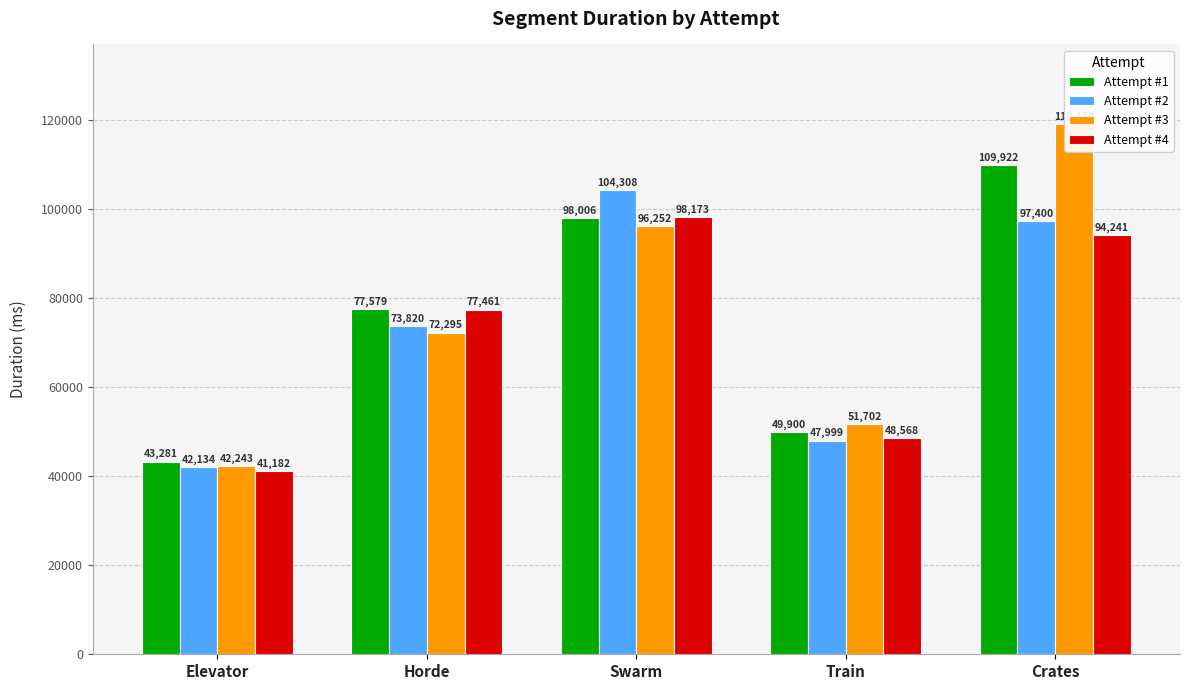

Reading left to right, what are all the values shown in this chart?

Attempt #1: Elevator=43281	Horde=77579	Swarm=98006	Train=49900	Crates=109922
Attempt #2: Elevator=42134	Horde=73820	Swarm=104308	Train=47999	Crates=97400
Attempt #3: Elevator=42243	Horde=72295	Swarm=96252	Train=51702	Crates=119170
Attempt #4: Elevator=41182	Horde=77461	Swarm=98173	Train=48568	Crates=94241